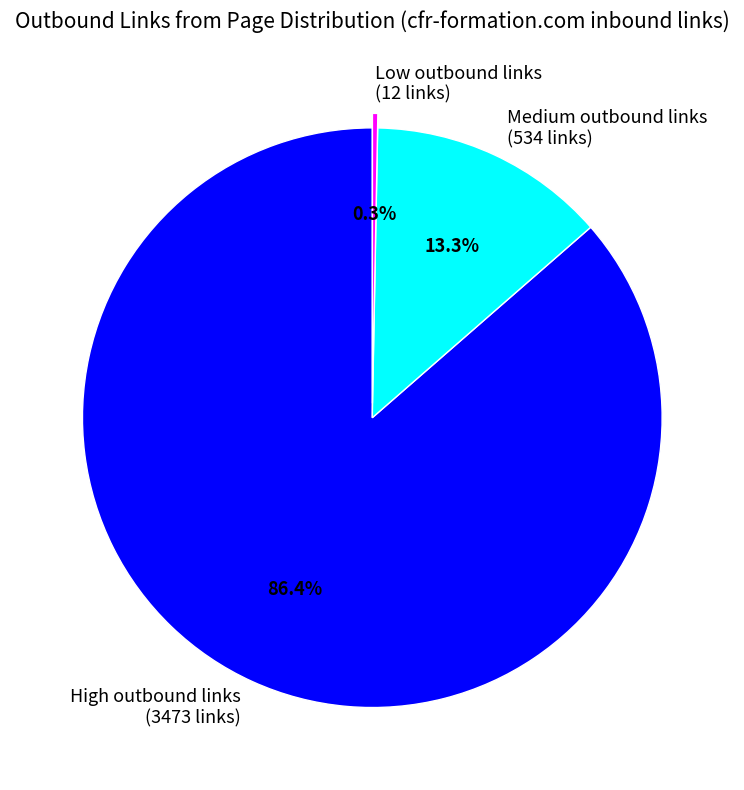

Does any single category account for the majority?

Yes